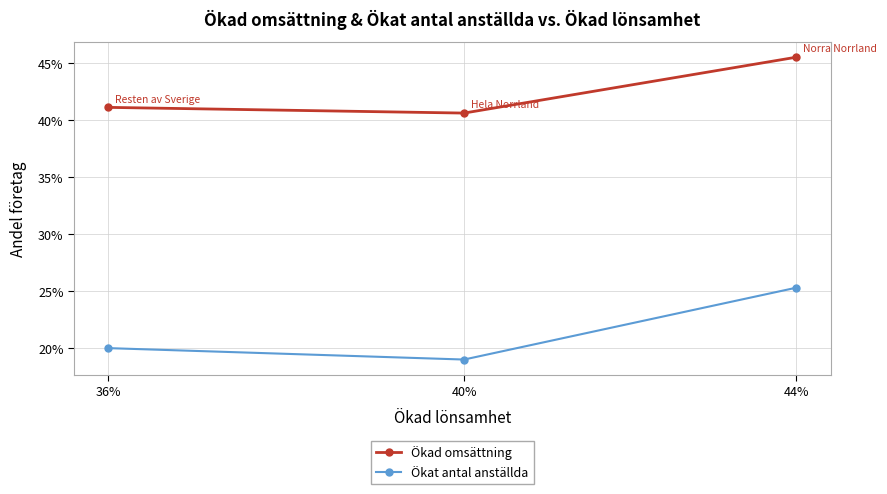

Is this an area chart (filled region under the line)?

No